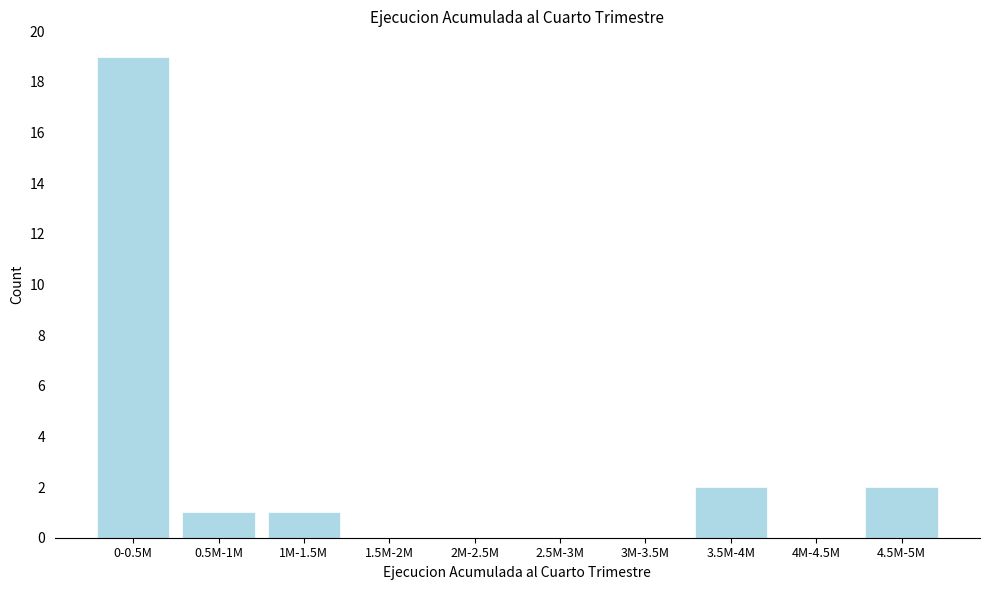

Reading right to left, transcribe all the data shown in this chart.

4.5M-5M=2	4M-4.5M=0	3.5M-4M=2	3M-3.5M=0	2.5M-3M=0	2M-2.5M=0	1.5M-2M=0	1M-1.5M=1	0.5M-1M=1	0-0.5M=19